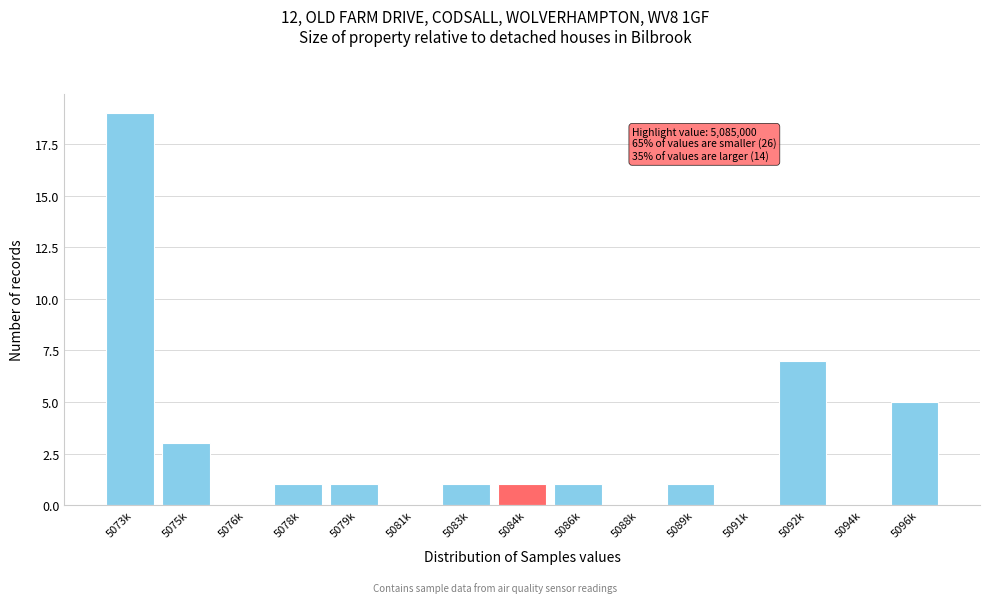

Reading left to right, transcribe all the data shown in this chart.

5073k=19	5075k=3	5076k=0	5078k=1	5079k=1	5081k=0	5083k=1	5084k=1	5086k=1	5088k=0	5089k=1	5091k=0	5092k=7	5094k=0	5096k=5